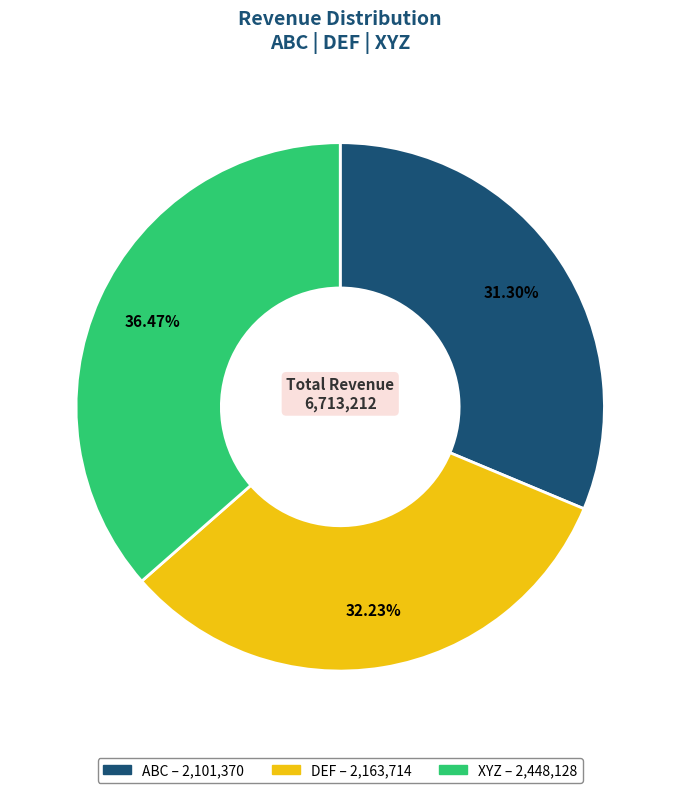

Combined, what portion of the pie is XYZ and ABC?

67.8%